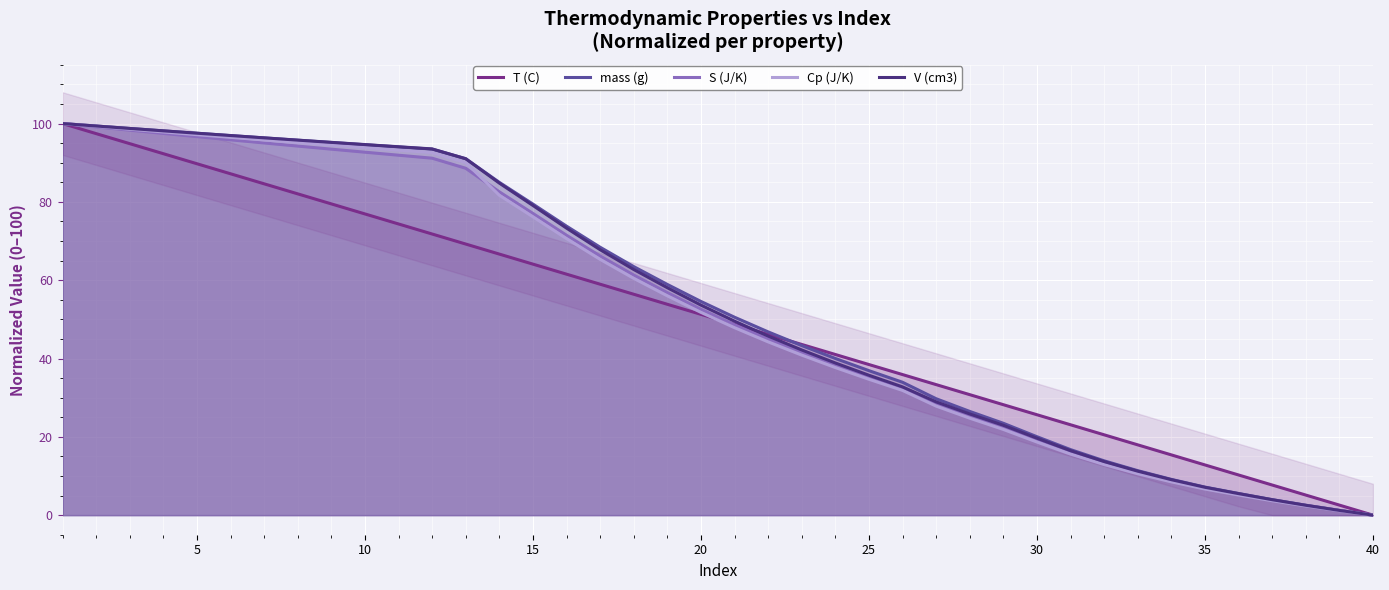

How many lines are shown in the chart?

5